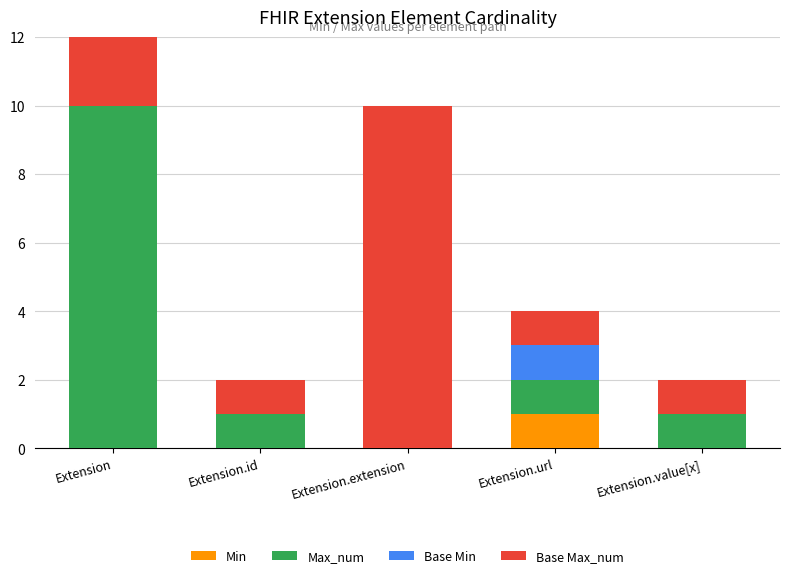

What are all the series names shown in the legend?

Min, Max_num, Base Min, Base Max_num